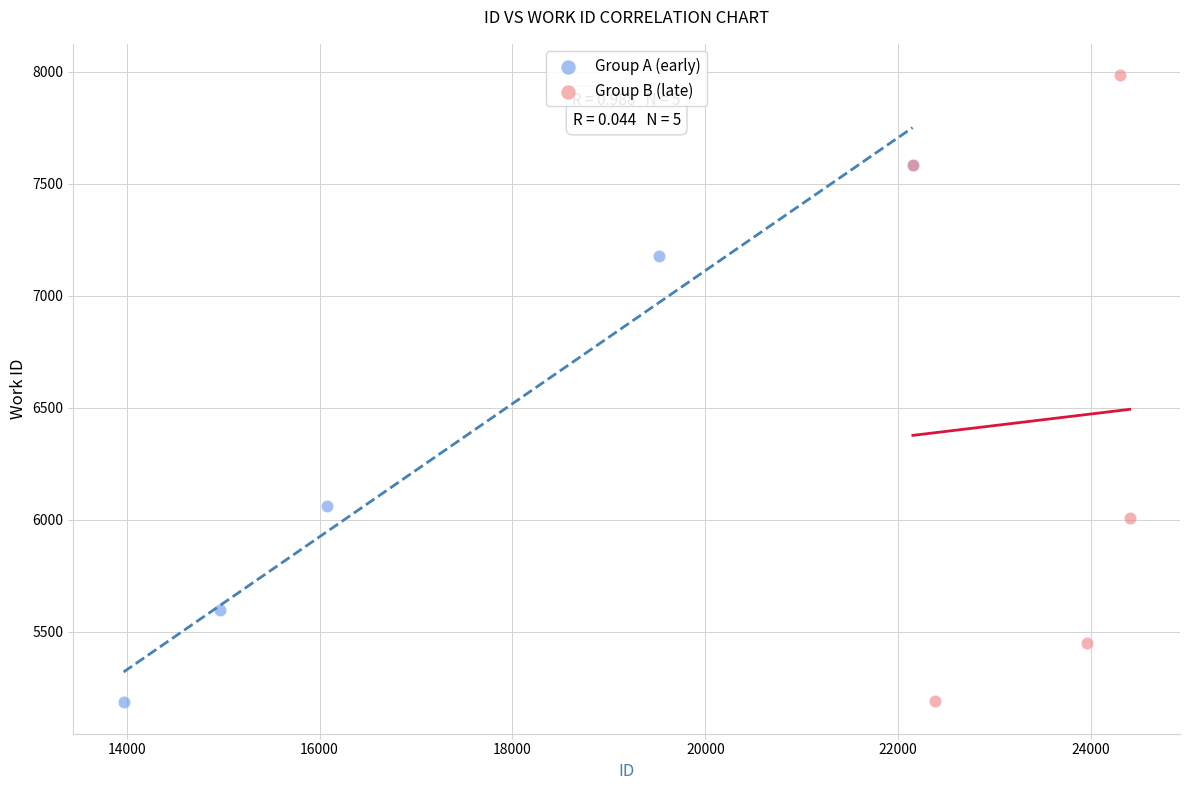

Which series reaches the maximum Y coordinate?

Group B (late)